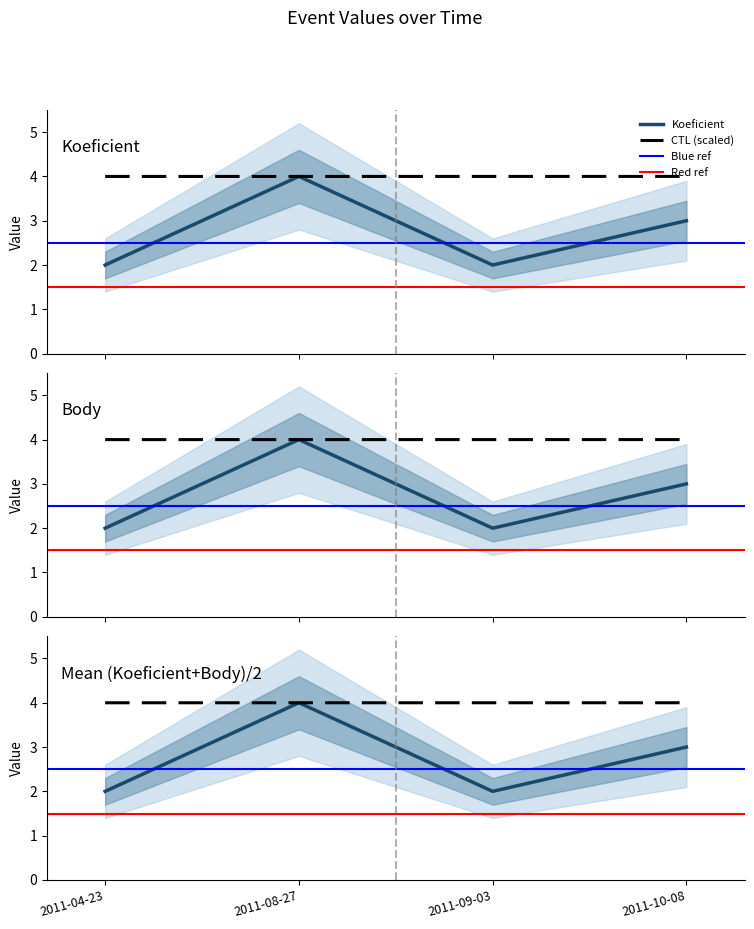

How many data points in Koeficient are less than 3?

2